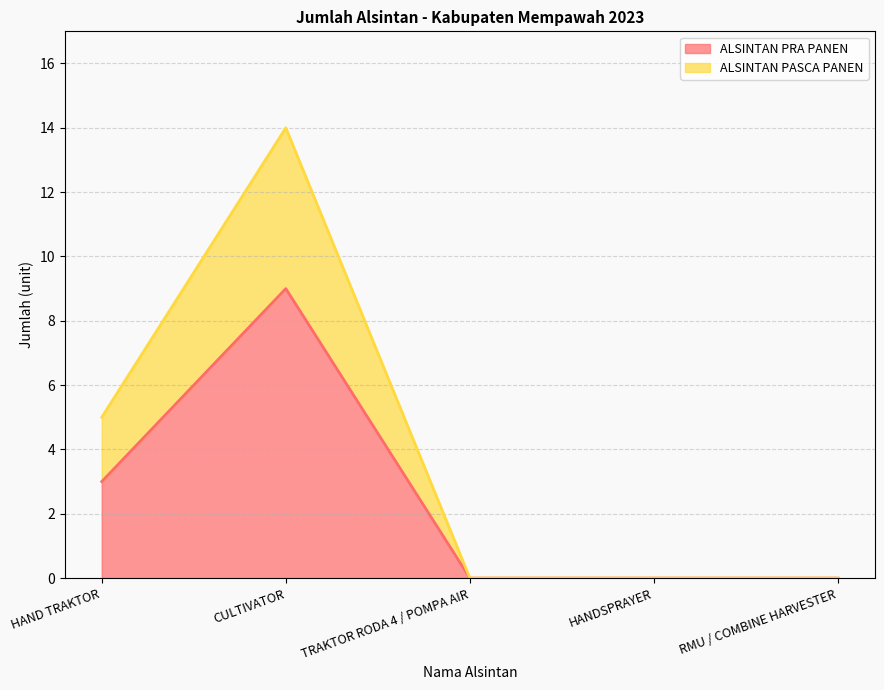

What is the difference between the maximum and minimum values in the ALSINTAN PRA PANEN series?

9